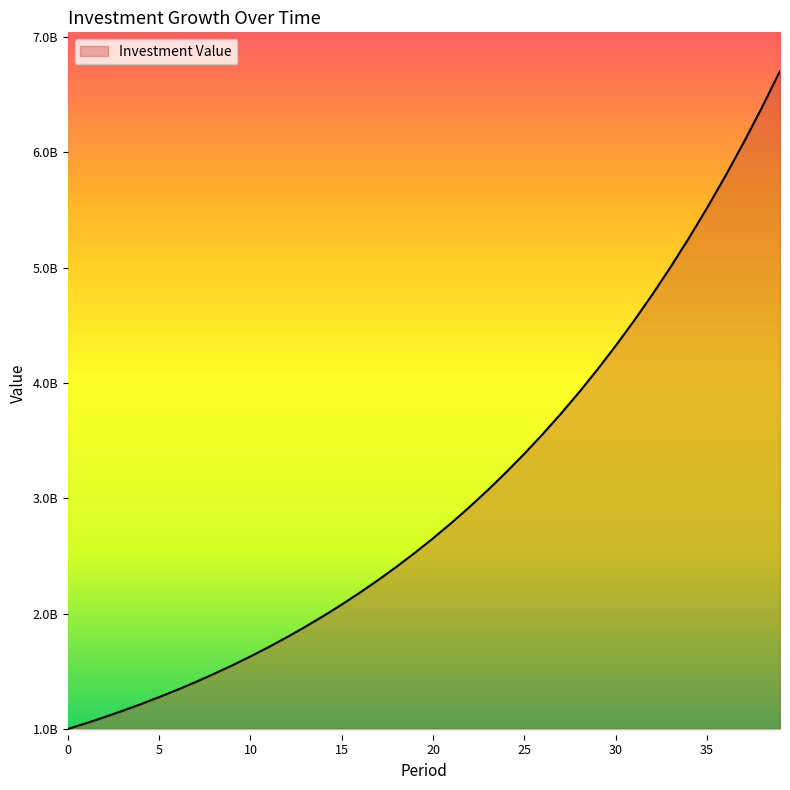

Does the chart display data point markers on the line(s)?

No